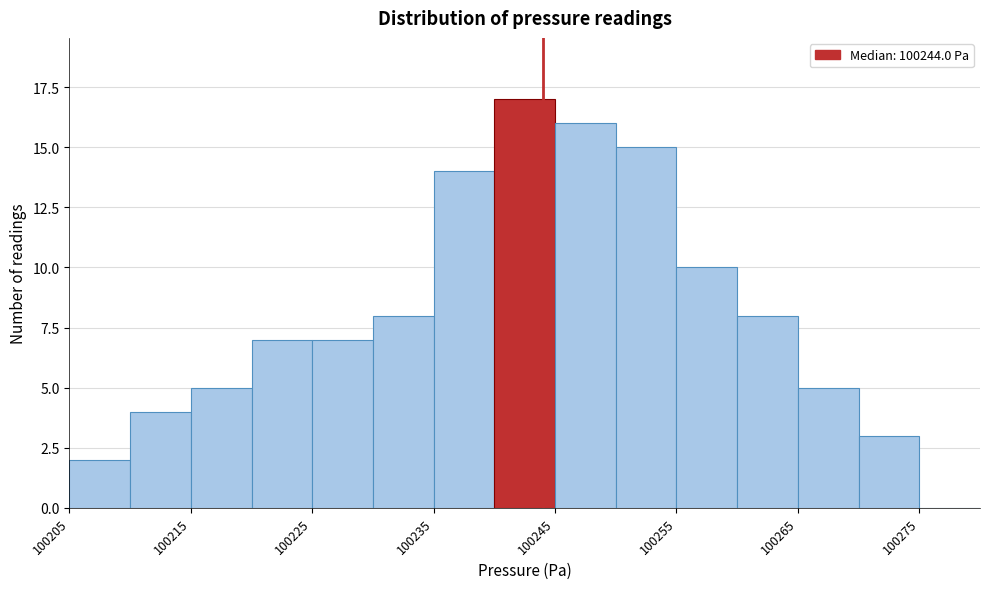

Reading left to right, transcribe this chart: for each bar, give the range it covers on the x-axis and its height. The values are not printed on the chart, so give them approximately, as read against the axis.

100205 to 100210: 2
100210 to 100215: 4
100215 to 100220: 5
100220 to 100225: 7
100225 to 100230: 7
100230 to 100235: 8
100235 to 100240: 14
100240 to 100245: 17
100245 to 100250: 16
100250 to 100255: 15
100255 to 100260: 10
100260 to 100265: 8
100265 to 100270: 5
100270 to 100275: 3
100275 to 100280: 0